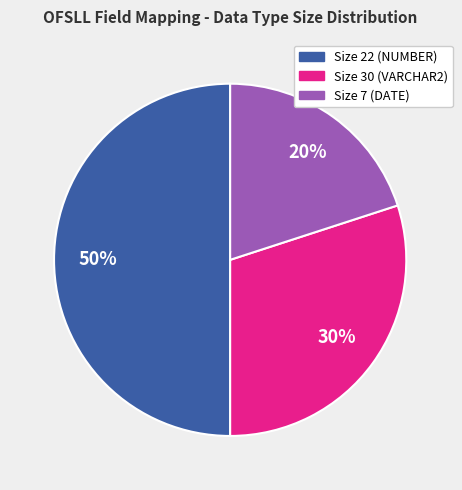

Count the number of slices in the pie.

3